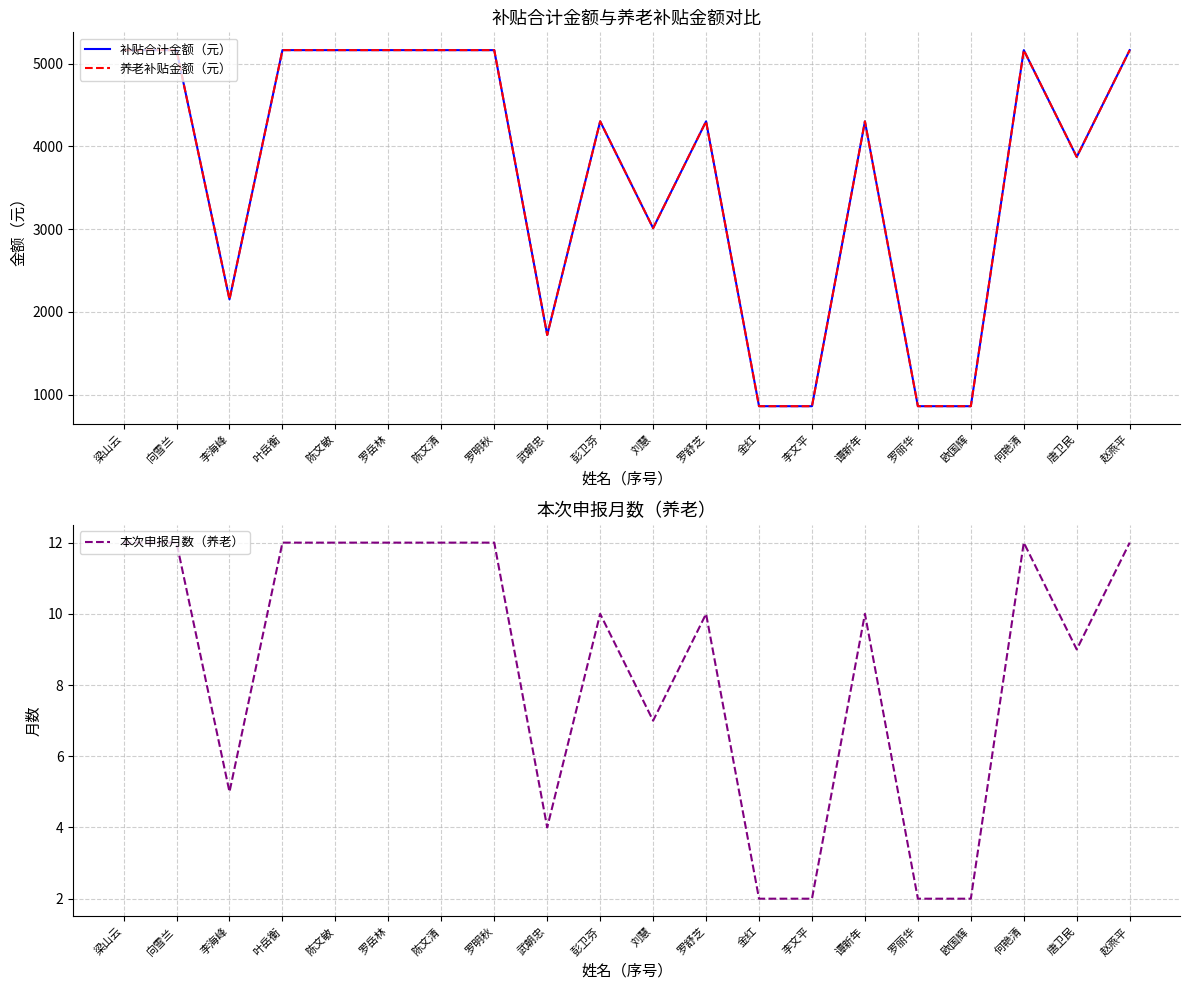

What is the total value across all series at 陈文清?

10339.7